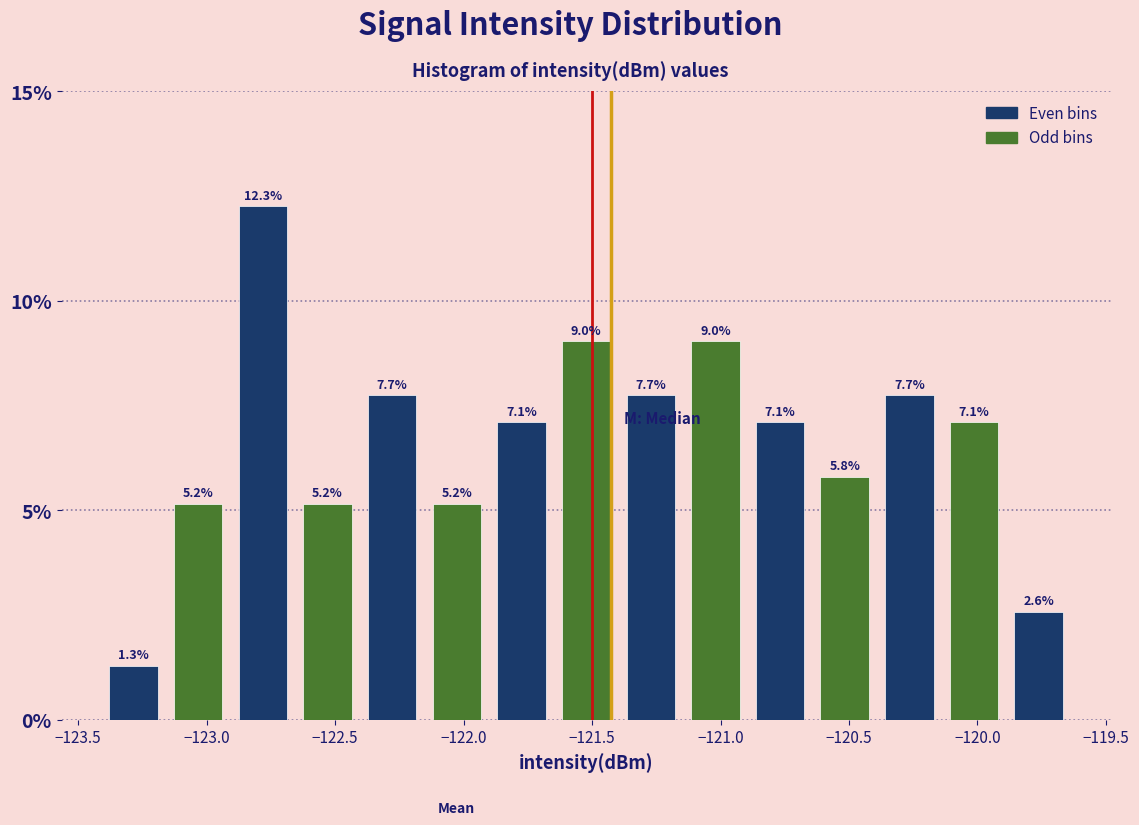

How tall is the bar that spans -123.40 to -123.15 on the x-axis? The bar edges are not printed on the chart, so give them approximately, as read against the axis.

1.3